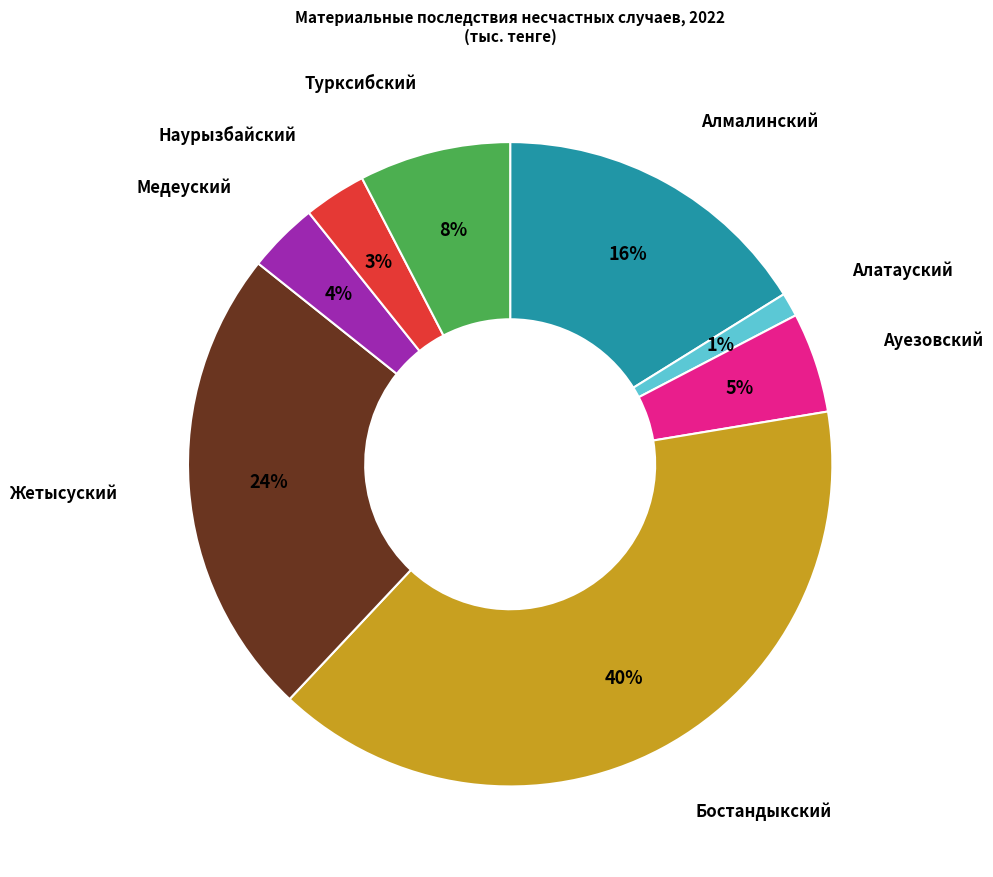

True or false: Ауезовский accounts for 5% of the total.

True